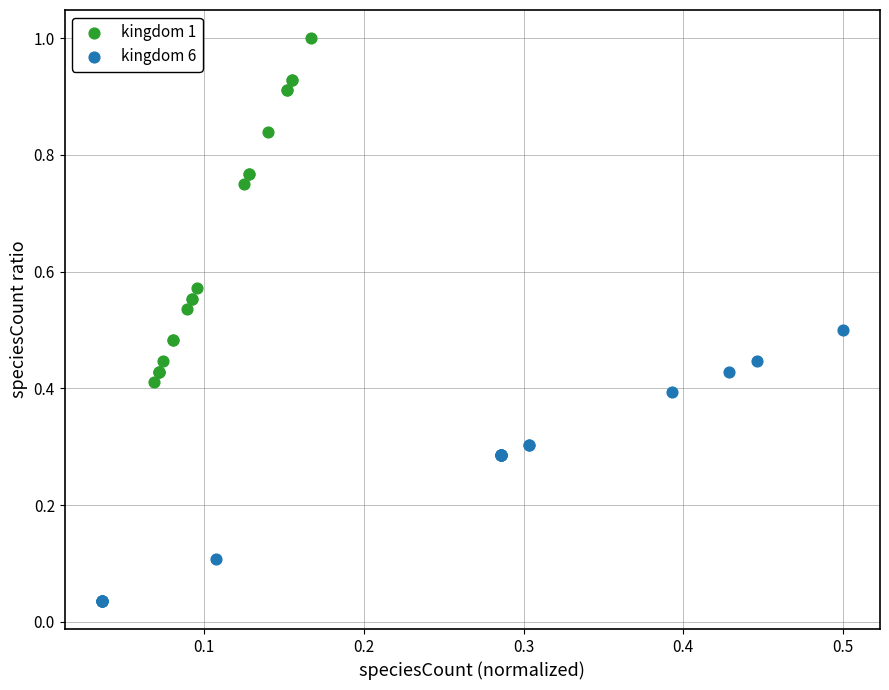

Which series reaches the minimum Y coordinate?

kingdom 6